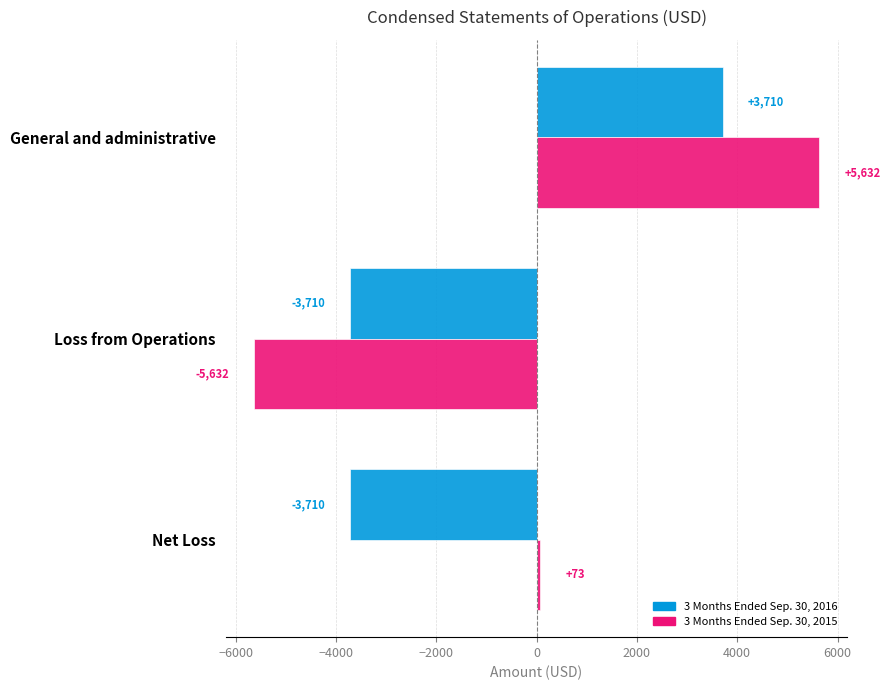

What is the sum of all 3 Months Ended Sep. 30, 2015 values?

73